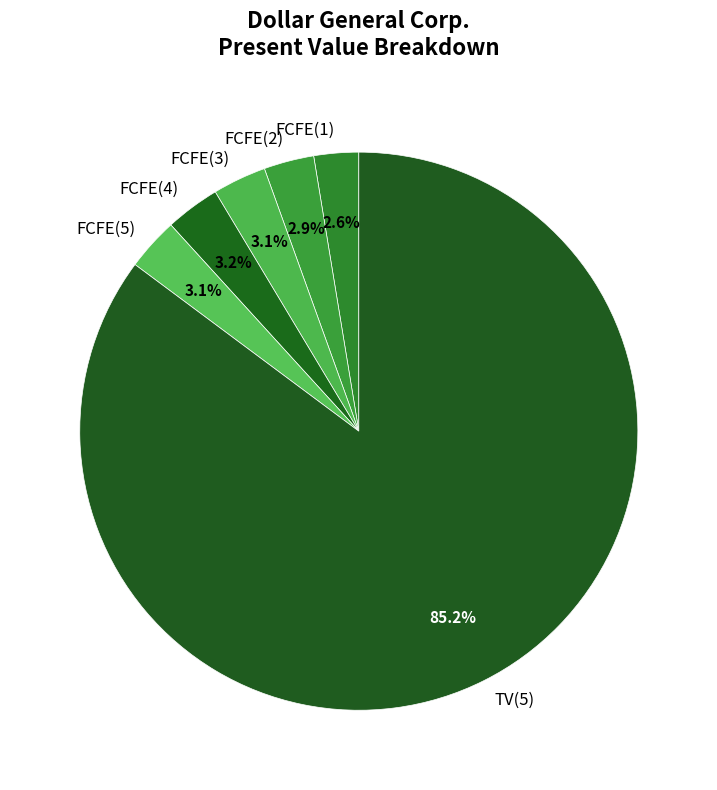

The FCFE(5) slice represents 3% of the pie. True or false?

True